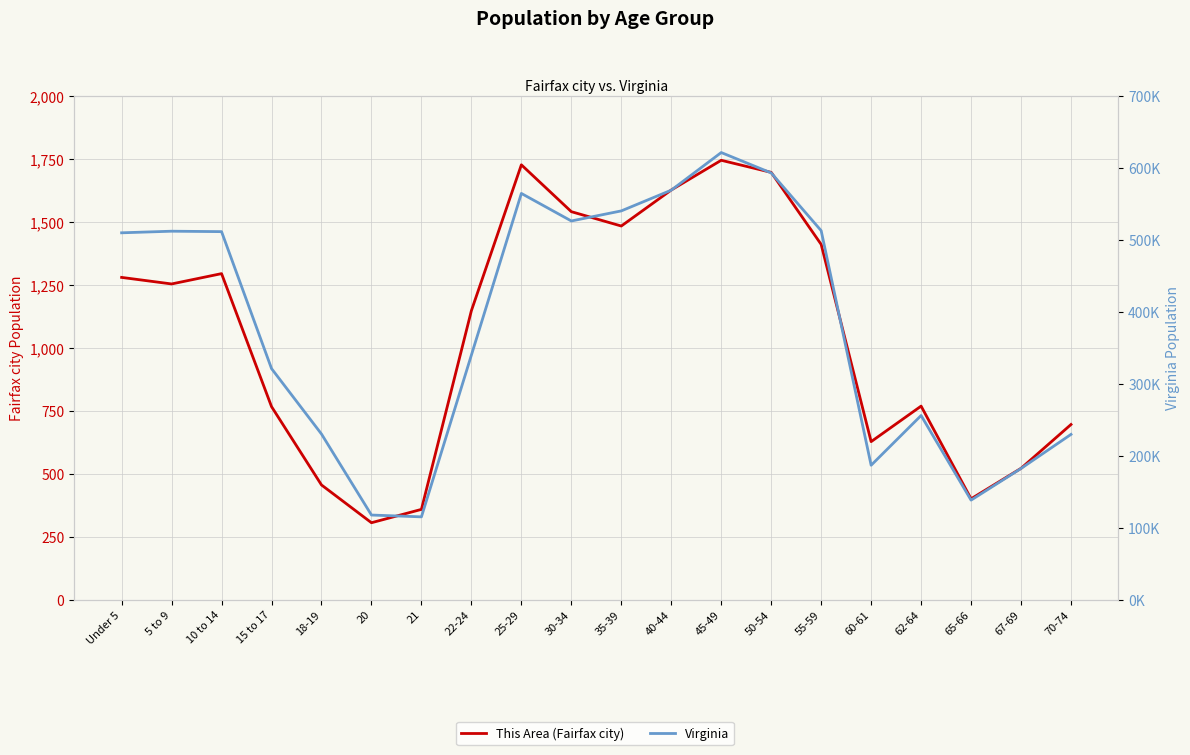

How many lines are shown in the chart?

2